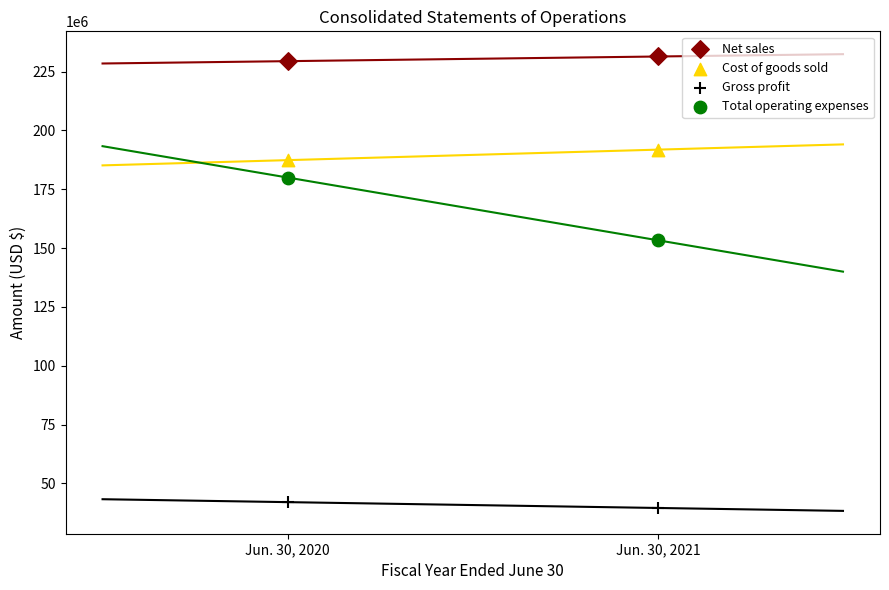

Across all series, what Y value is closest to 135492085?

153322977